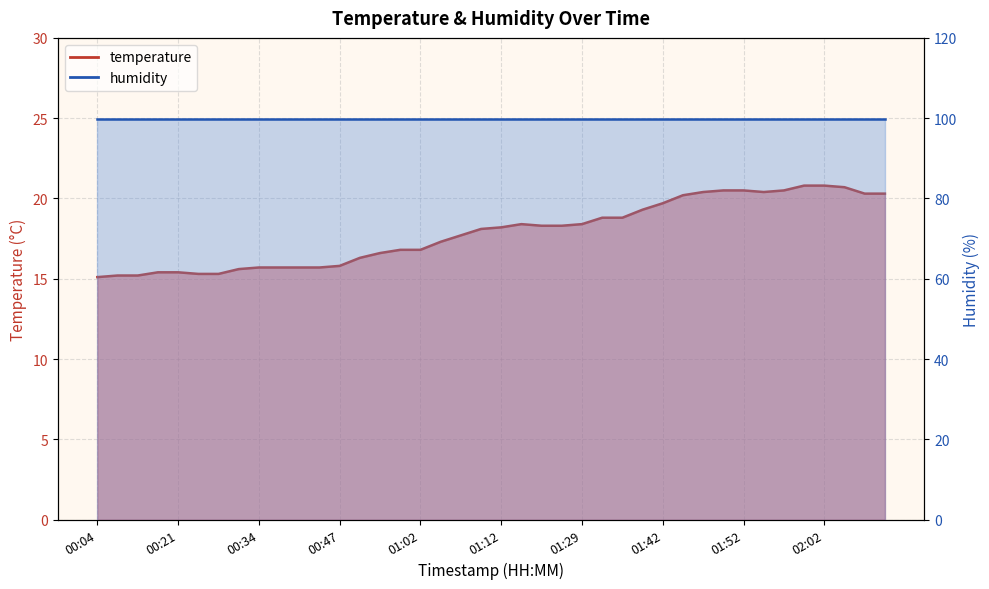

What position from the left is 01:12?

21